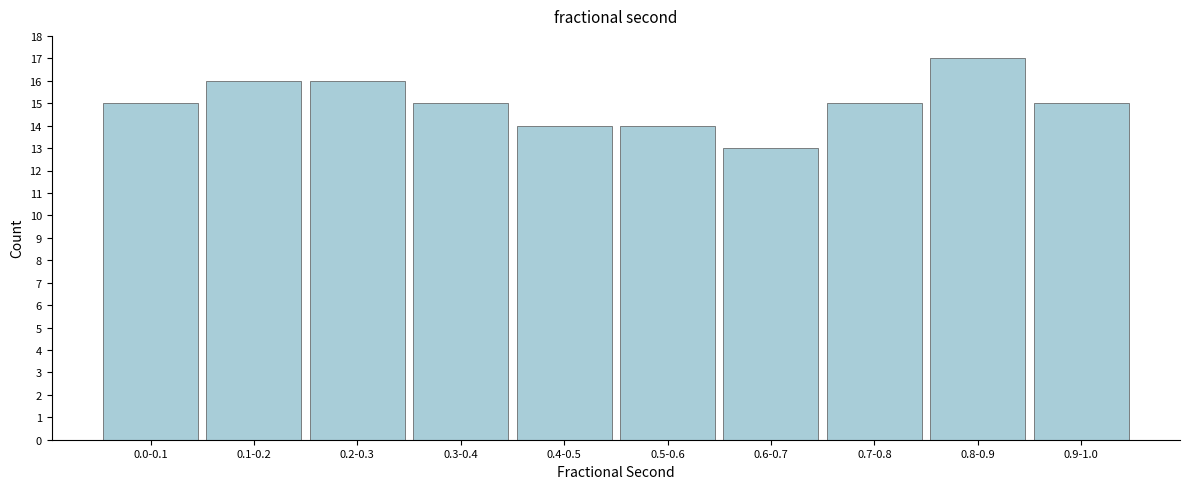

Reading left to right, list all the values displayed in this chart.

0.0-0.1=15	0.1-0.2=16	0.2-0.3=16	0.3-0.4=15	0.4-0.5=14	0.5-0.6=14	0.6-0.7=13	0.7-0.8=15	0.8-0.9=17	0.9-1.0=15